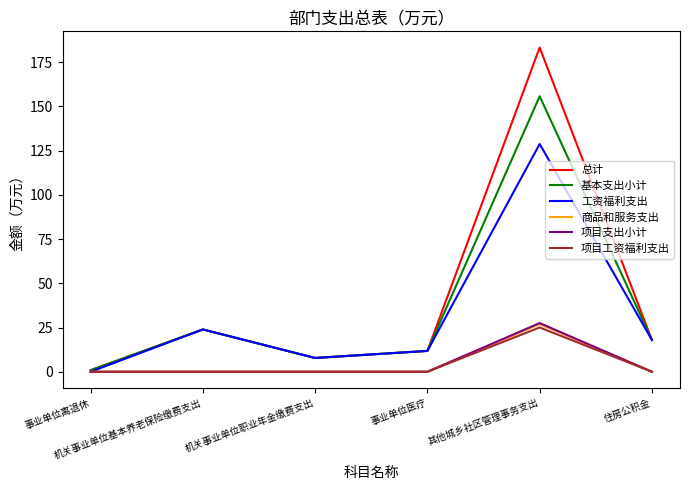

True or false: 工资福利支出 has more than 2 points higher than both neighbors.

False